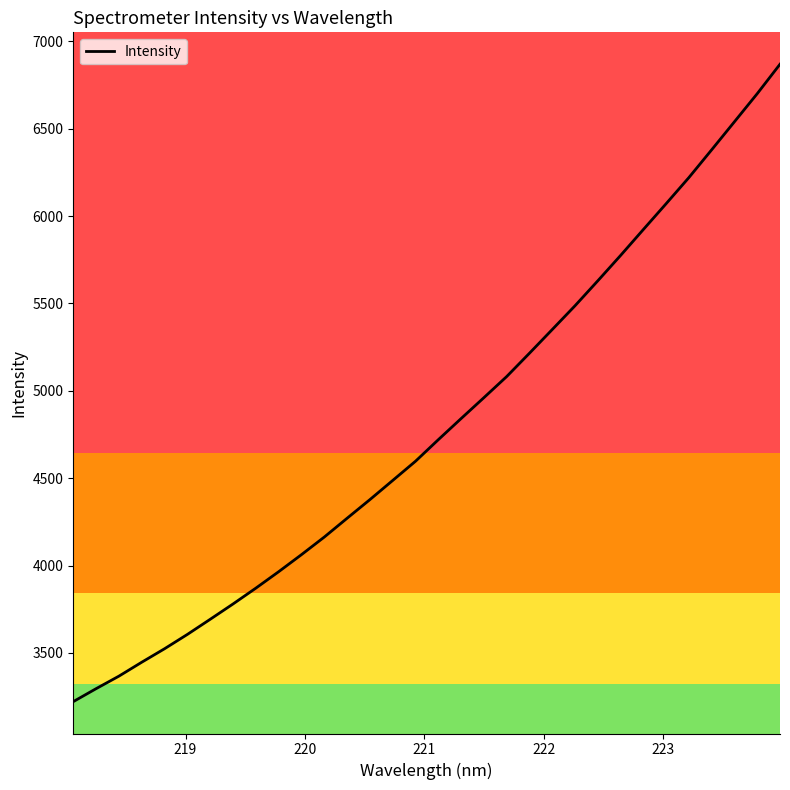

How many categories are shown in the chart?

32